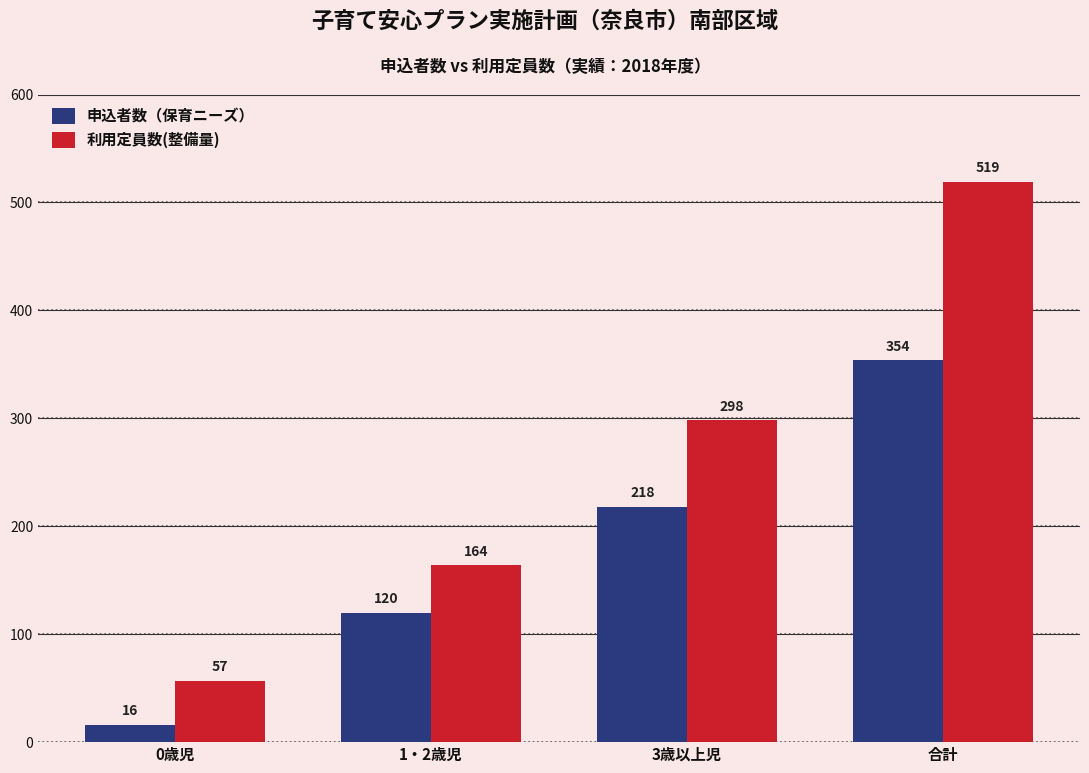

At which category is the sum across all series the highest?

合計